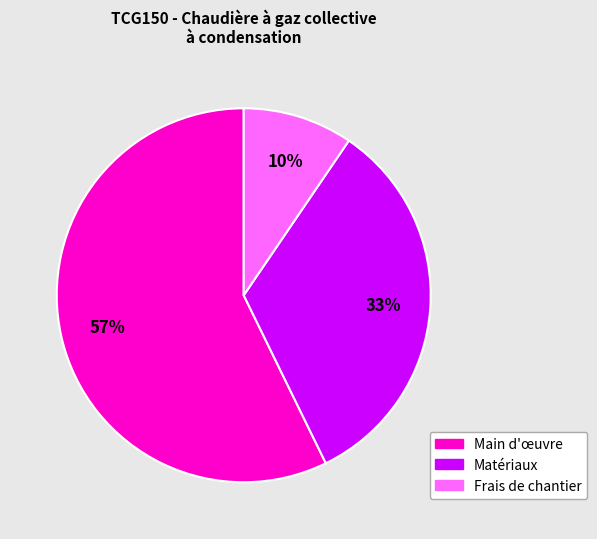

To the nearest percent, what is the average slice percentage?

33%